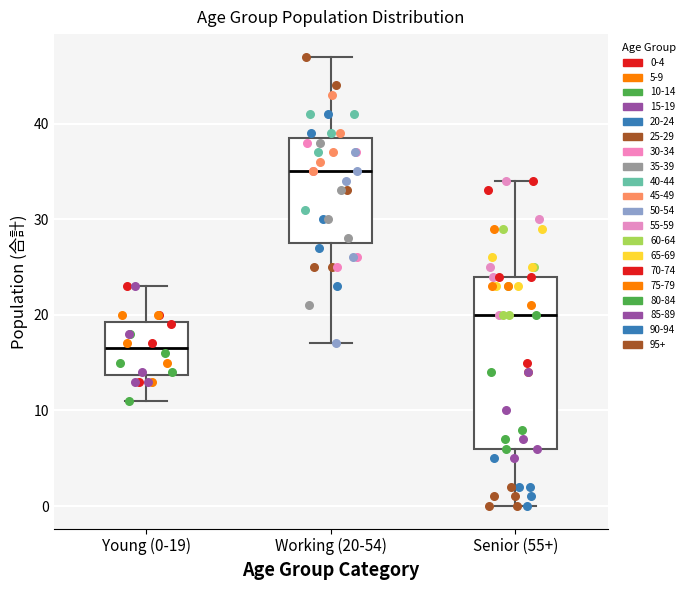

Where does the median line of the box for Senior (55+) sit on the y-axis? The values are not printed on the chart, so give them approximately, as read against the axis.

20